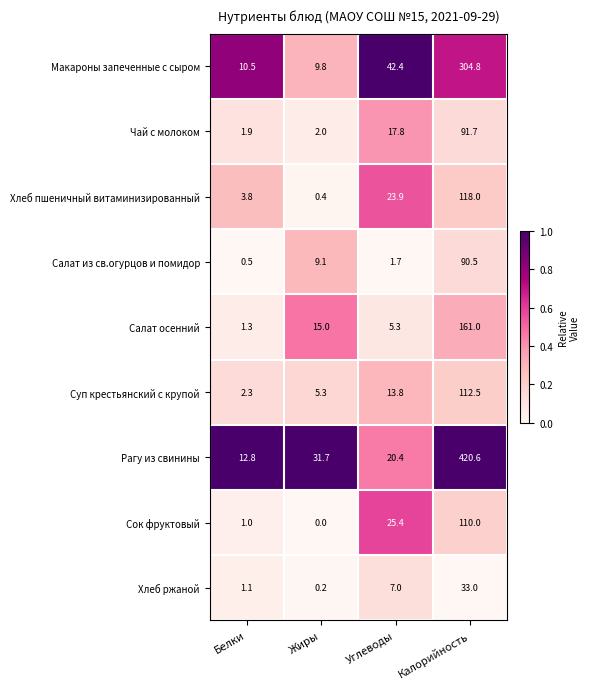

Which series has the largest range (max minus min)?

Рагу из свинины